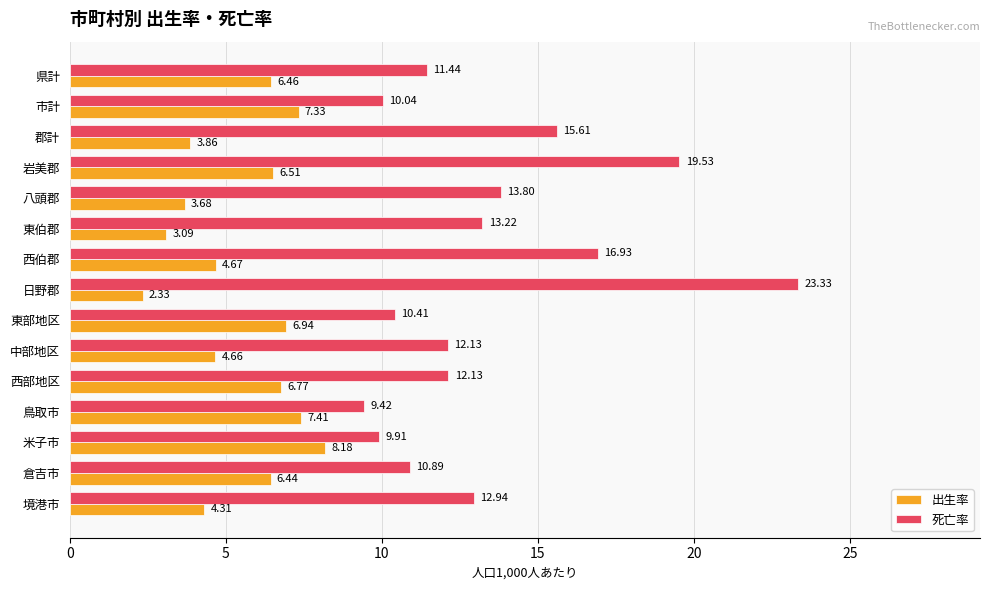

Where is 出生率 nearest to the value 5?

西伯郡